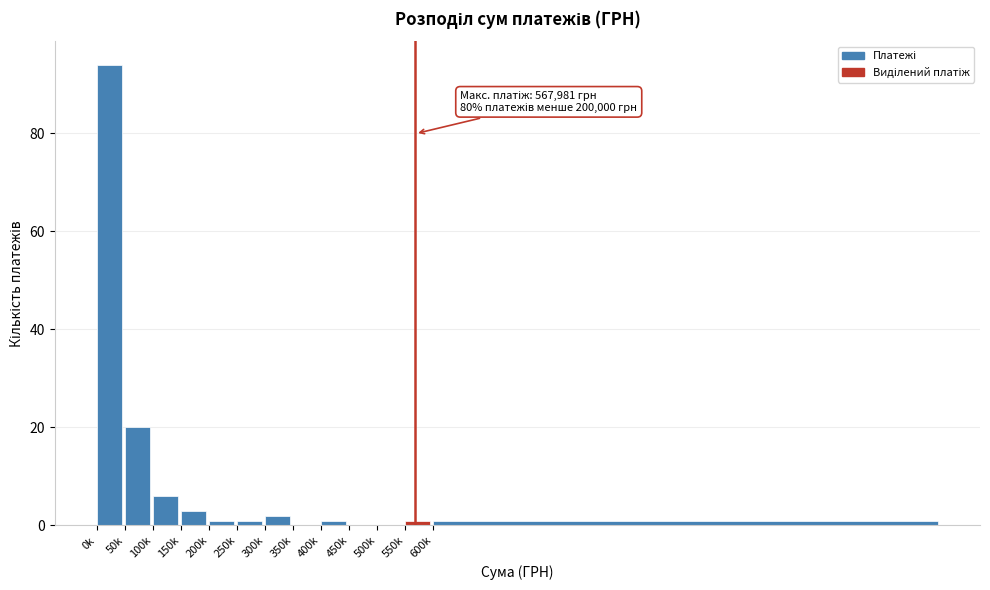

Reading left to right, list all the values displayed in this chart.

0k=94	50k=20	100k=6	150k=3	200k=1	250k=1	300k=2	350k=0	400k=1	450k=0	500k=0	550k=1	600k=1